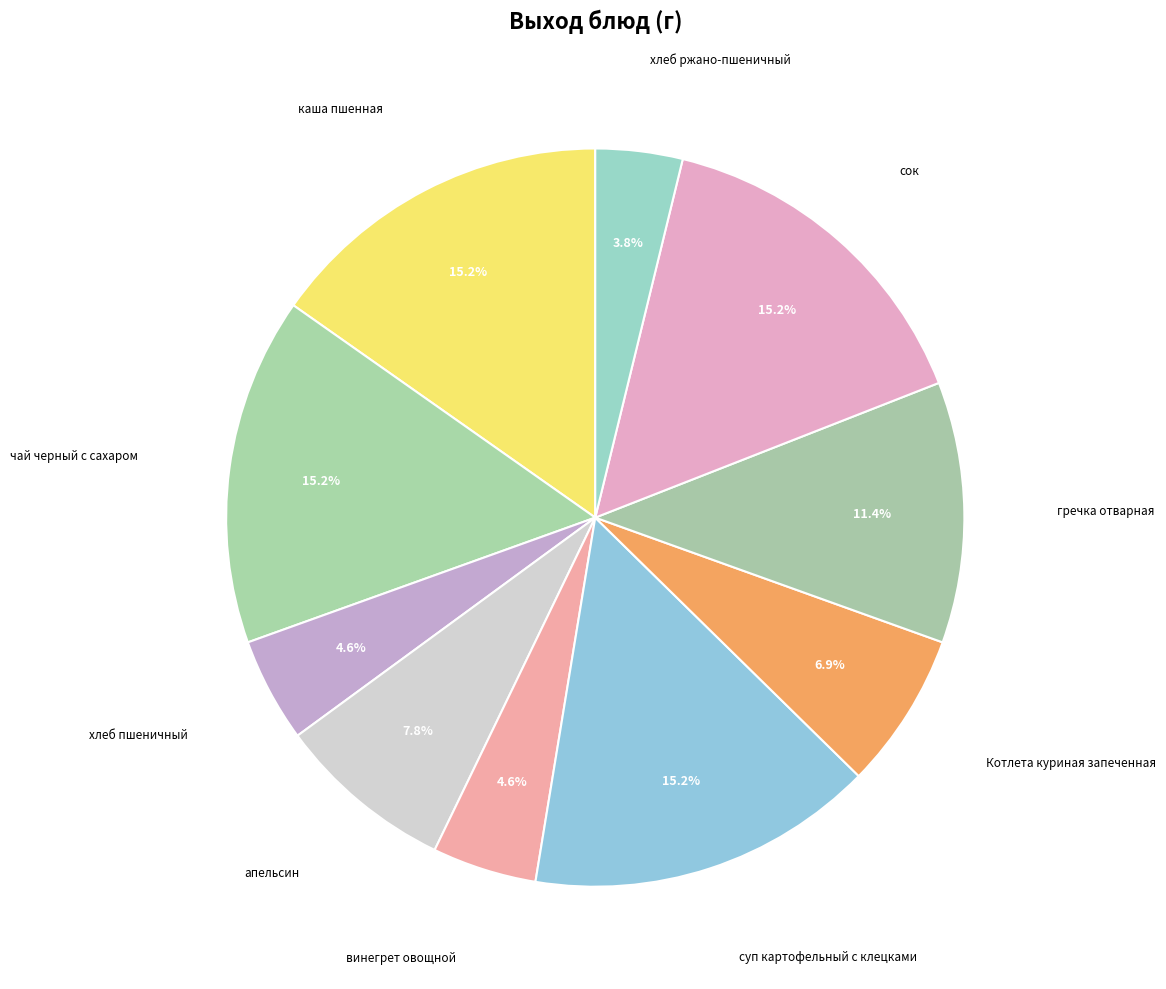

To the nearest percent, what percentage of the pie is Котлета куриная запеченная?

7%